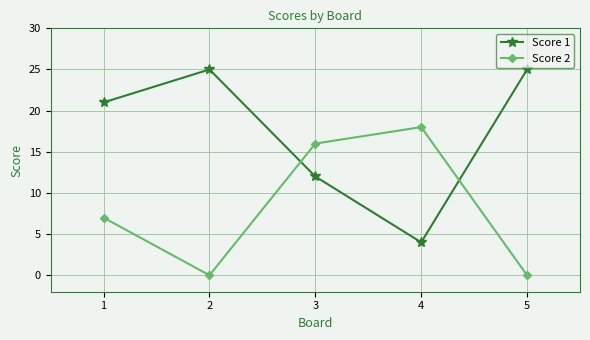

Where is the first local minimum for Score 2?

2